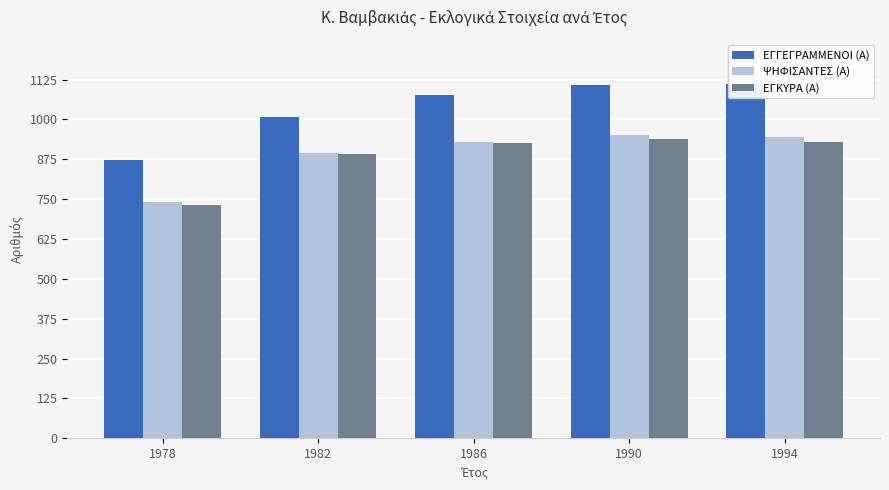

How many data points in ΨΗΦΙΣΑΝΤΕΣ (Α) are less than 930?

2